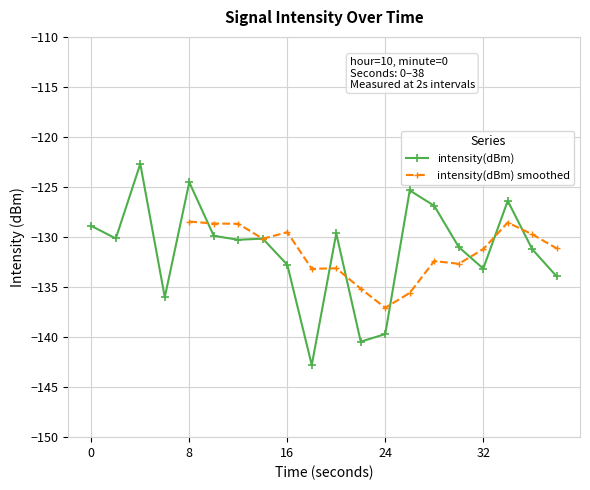

Rank the categories by value from highest to lowest.

4, 8, 26, 34, 28, 0, 20, 10, 2, 14, 12, 30, 36, 16, 32, 38, 6, 24, 22, 18